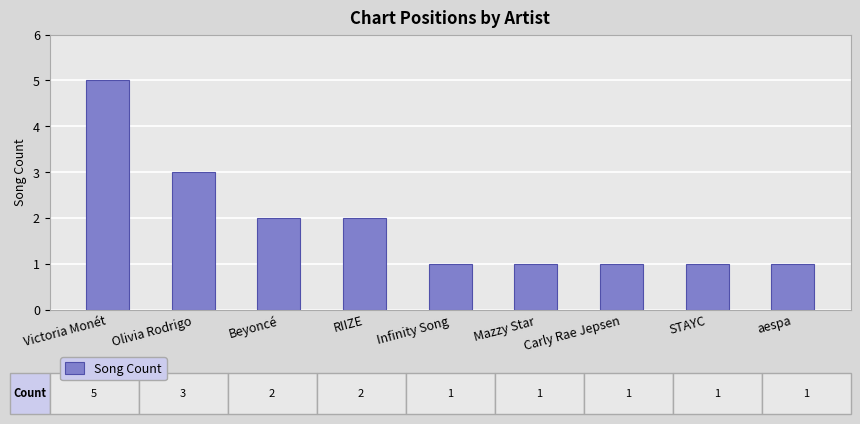

Count the number of categories in the chart.

9